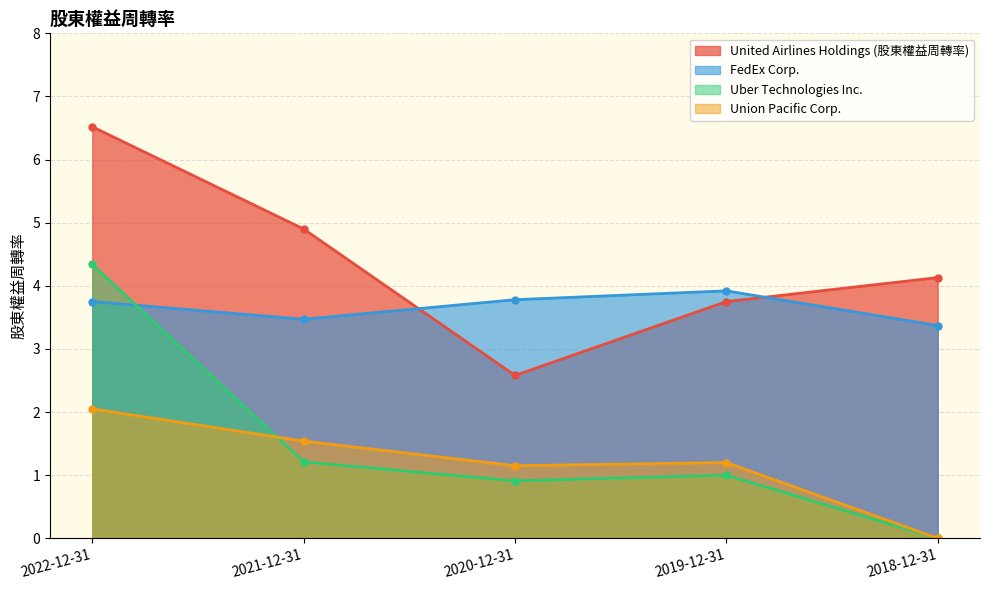

Reading left to right, transcribe all the data shown in this chart.

United Airlines Holdings (股東權益周轉率): 2022-12-31=6.5	2021-12-31=4.9	2020-12-31=2.6	2019-12-31=3.8	2018-12-31=4.1
FedEx Corp.: 2022-12-31=3.8	2021-12-31=3.5	2020-12-31=3.8	2019-12-31=3.9	2018-12-31=3.4
Uber Technologies Inc.: 2022-12-31=4.3	2021-12-31=1.2	2020-12-31=0.9	2019-12-31=1.0	2018-12-31=0.0
Union Pacific Corp.: 2022-12-31=2.0	2021-12-31=1.5	2020-12-31=1.1	2019-12-31=1.2	2018-12-31=0.0